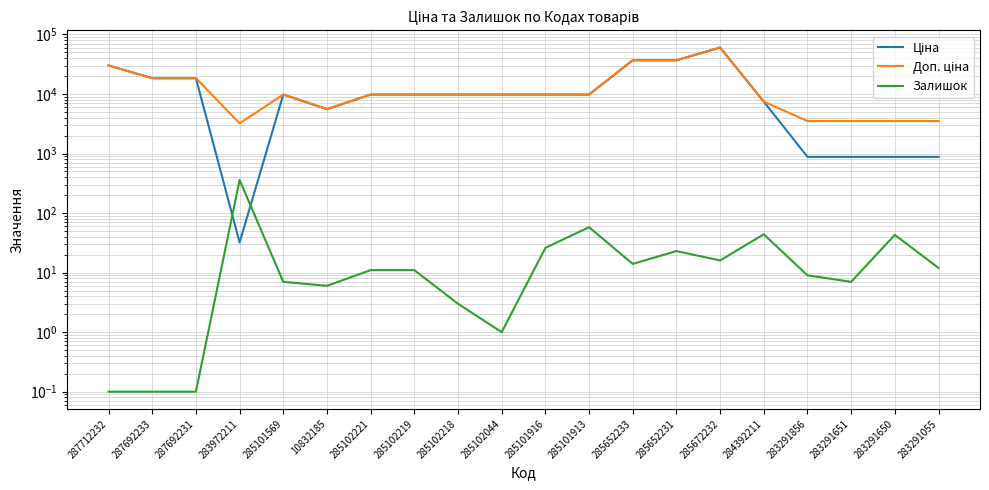

How many interior local peaks does the Ціна series have?

2